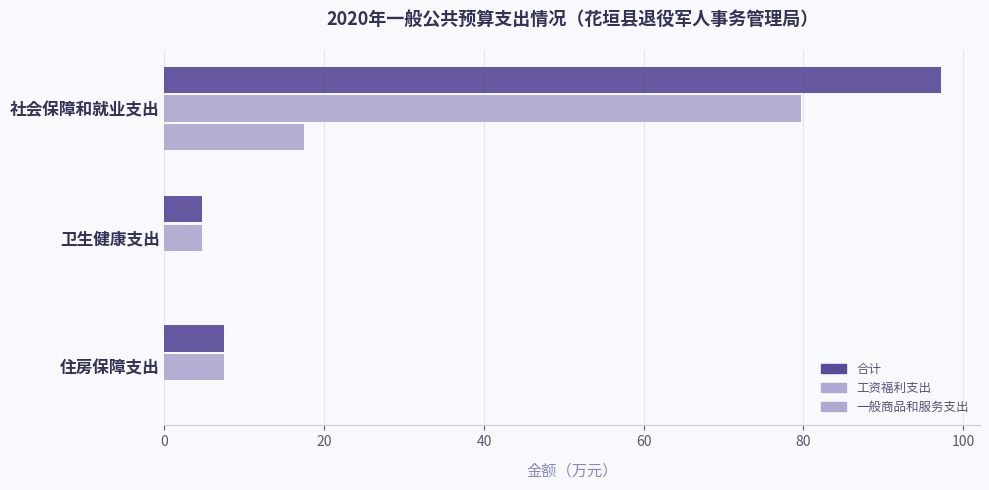

How many values in the 合计 series exceed 7?

2